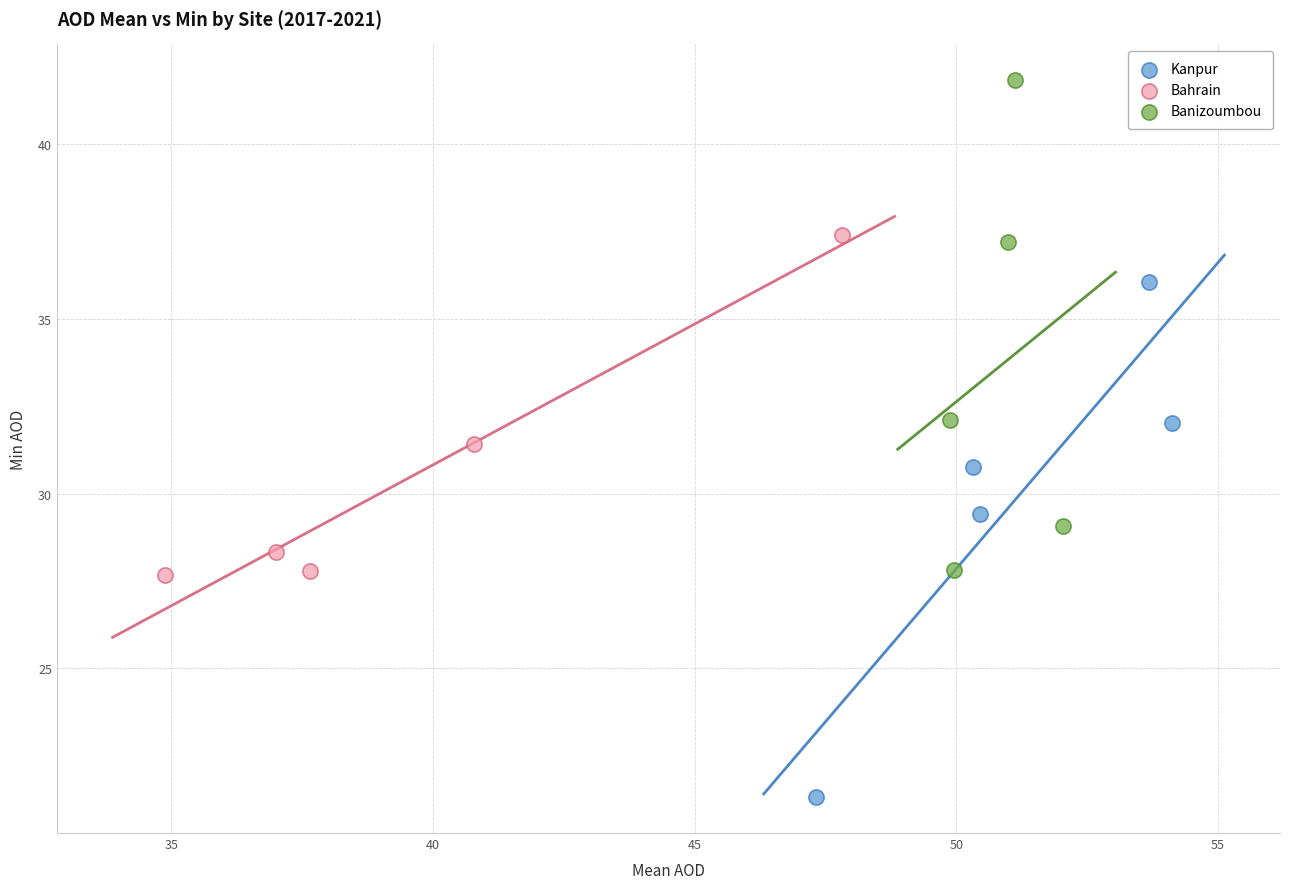

Which series reaches the maximum Y coordinate?

Banizoumbou